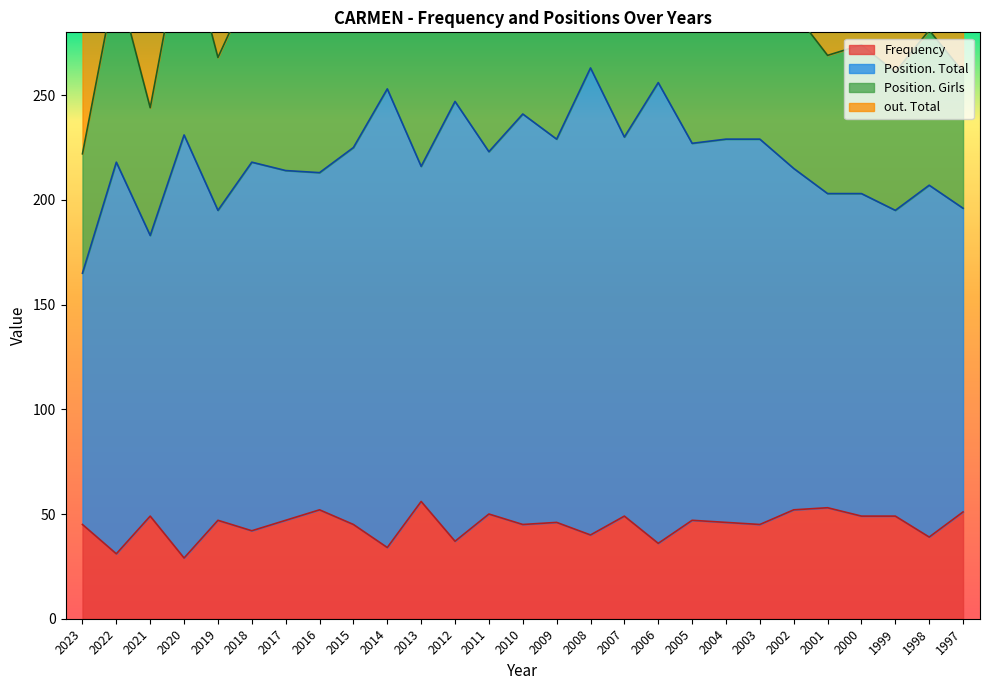

True or false: Position. Total has more than 2 interior local peaks.

True